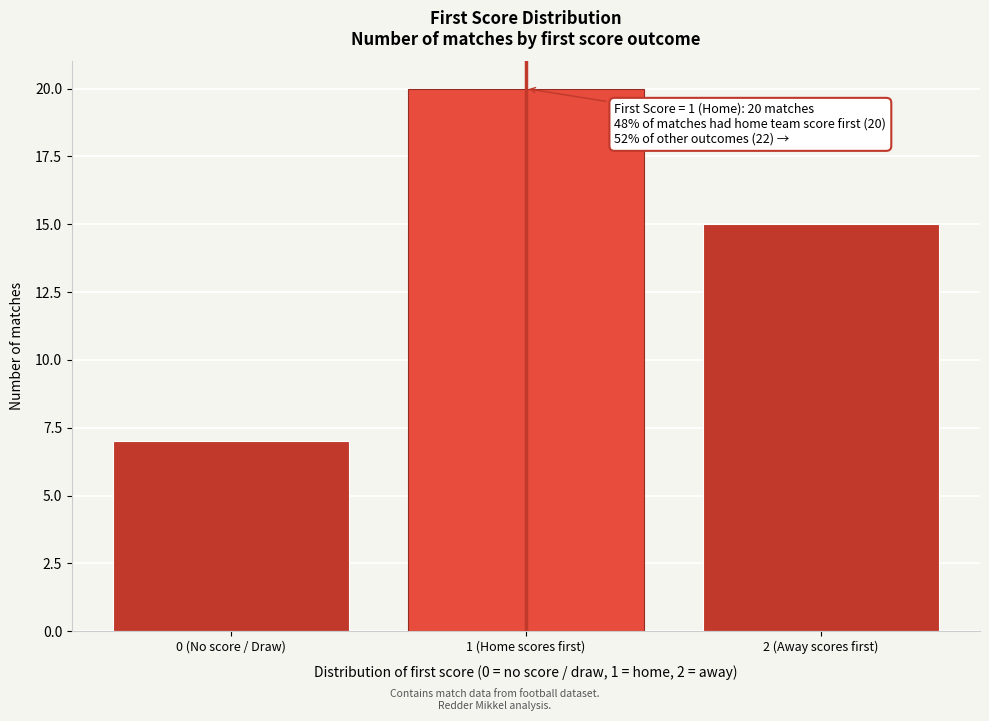

Reading left to right, list all the values displayed in this chart.

7	20	15